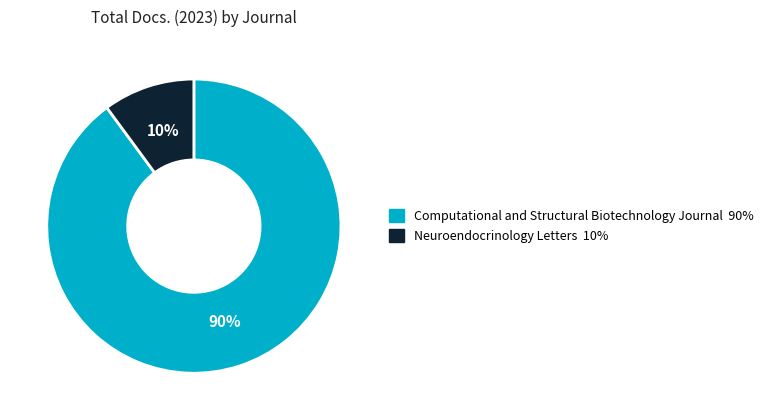

Is there a majority slice in this chart?

Yes